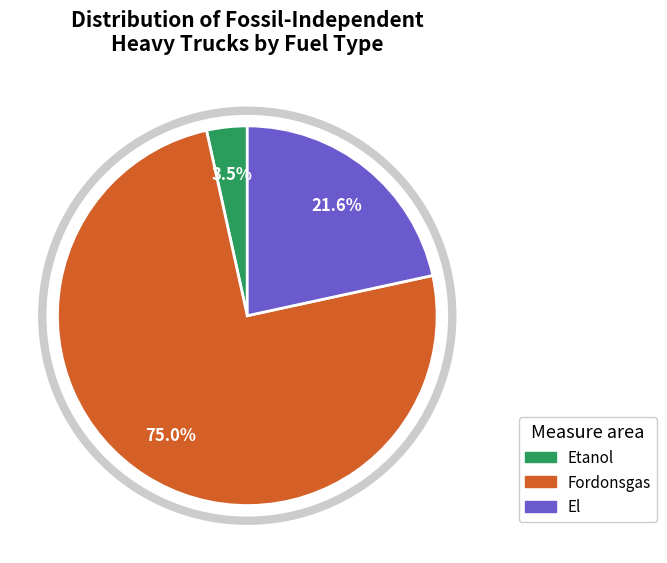

Count the number of slices in the pie.

3